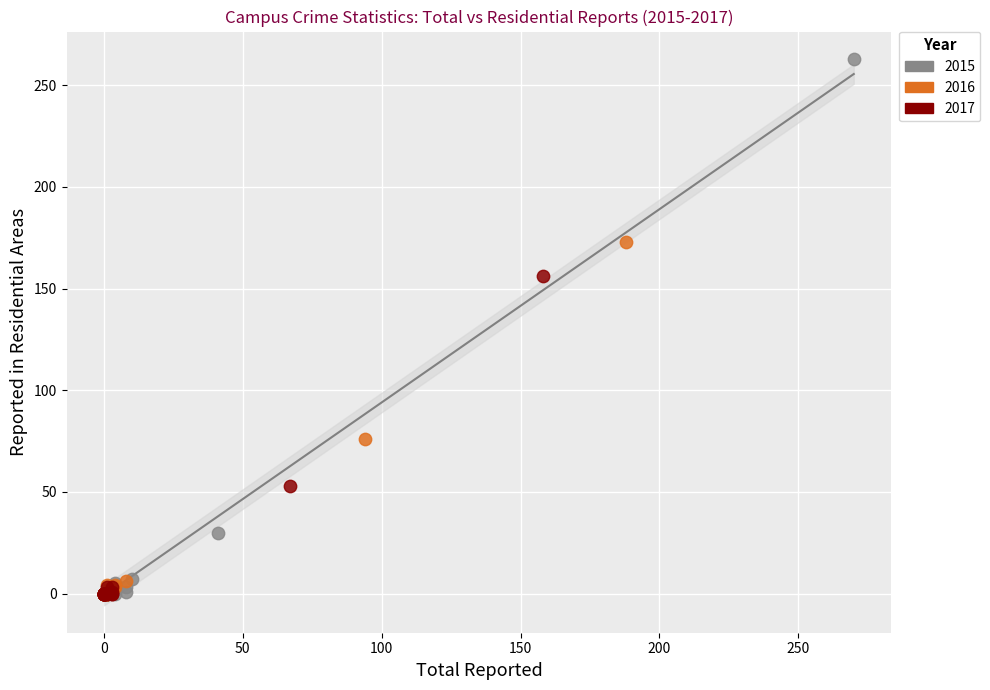

Which series has the largest Y range (max minus min)?

2015